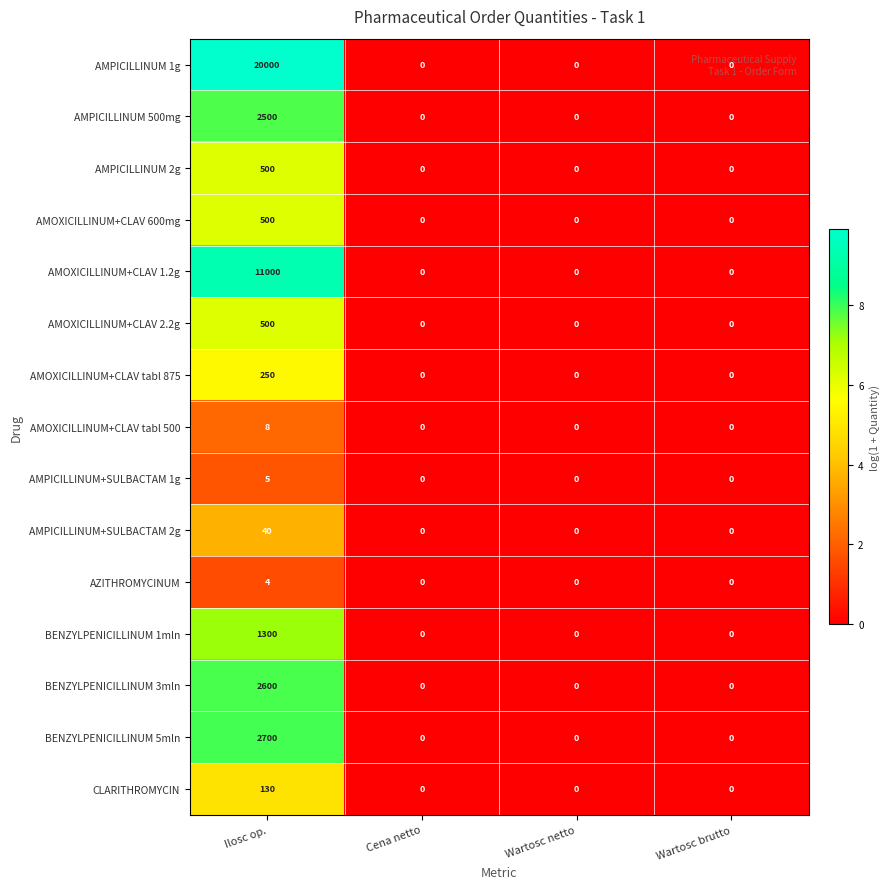

Which series has the largest total across all categories?

AMPICILLINUM 1g